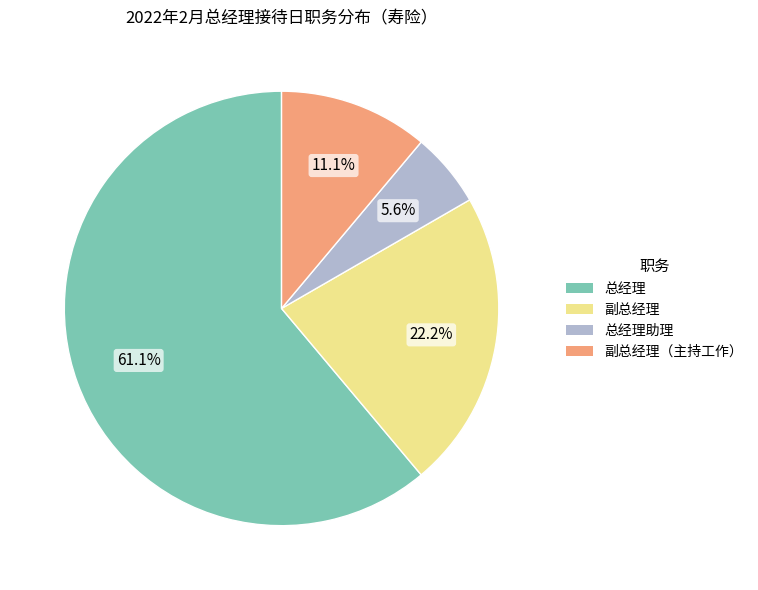

Is there a majority slice in this chart?

Yes